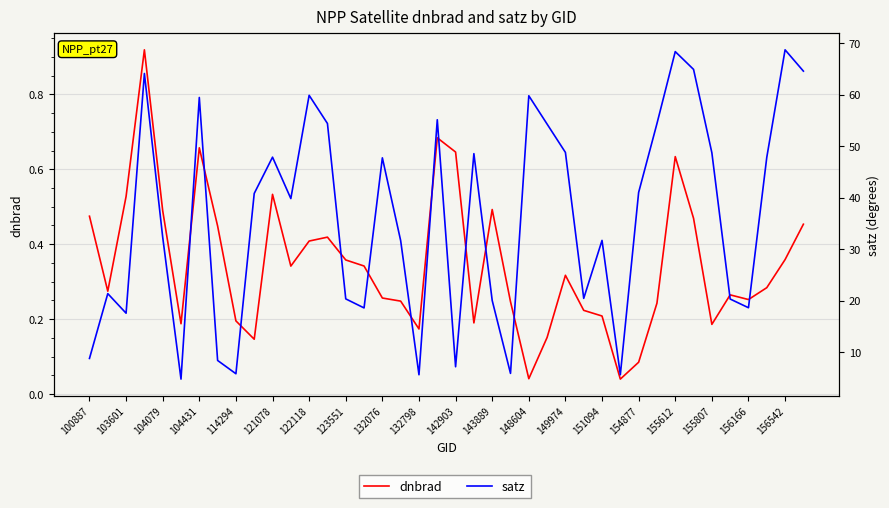

List the series in order of their overall mean, highest first.

satz, dnbrad